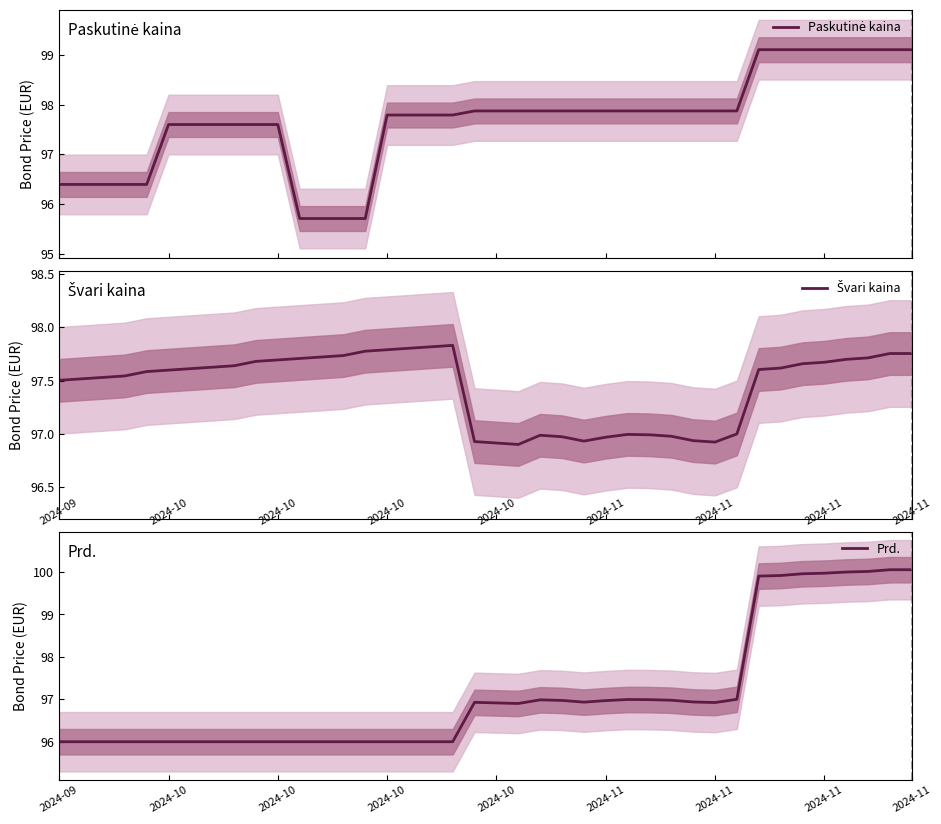

Does the chart have visible grid lines?

No